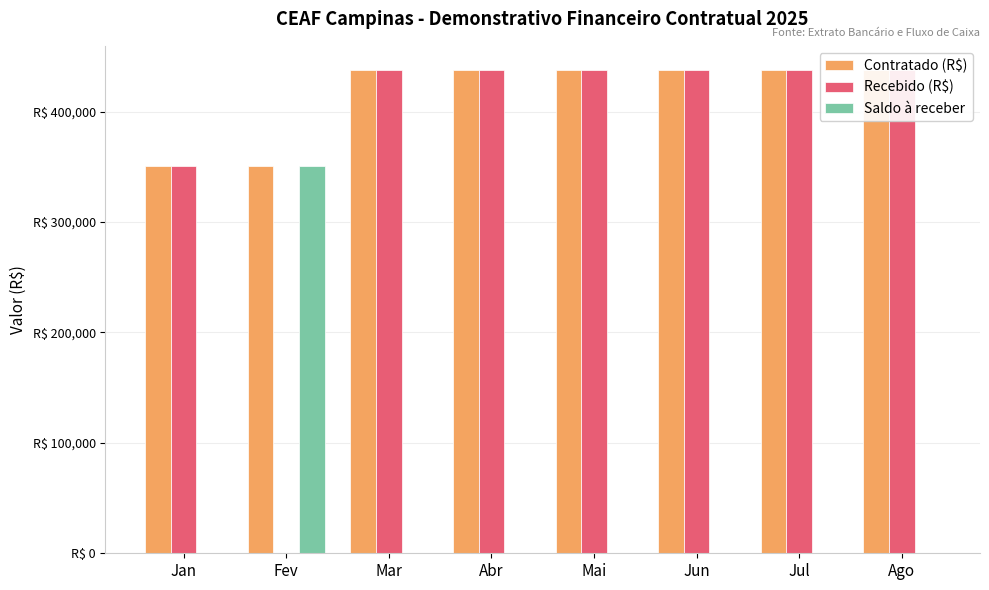

Rank the series at Ago from highest to lowest value.

Contratado (R$), Recebido (R$), Saldo à receber